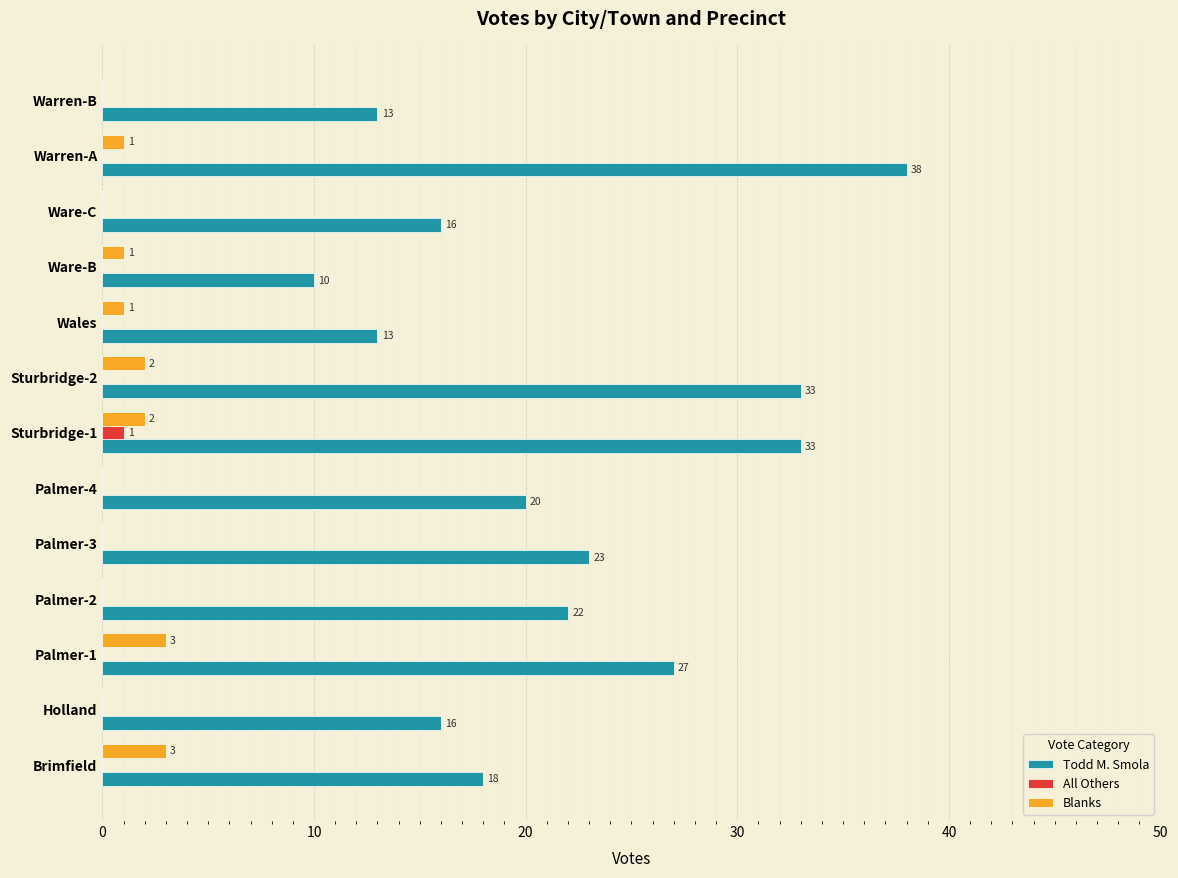

True or false: Todd M. Smola has a value of 33 at Sturbridge-2.

True